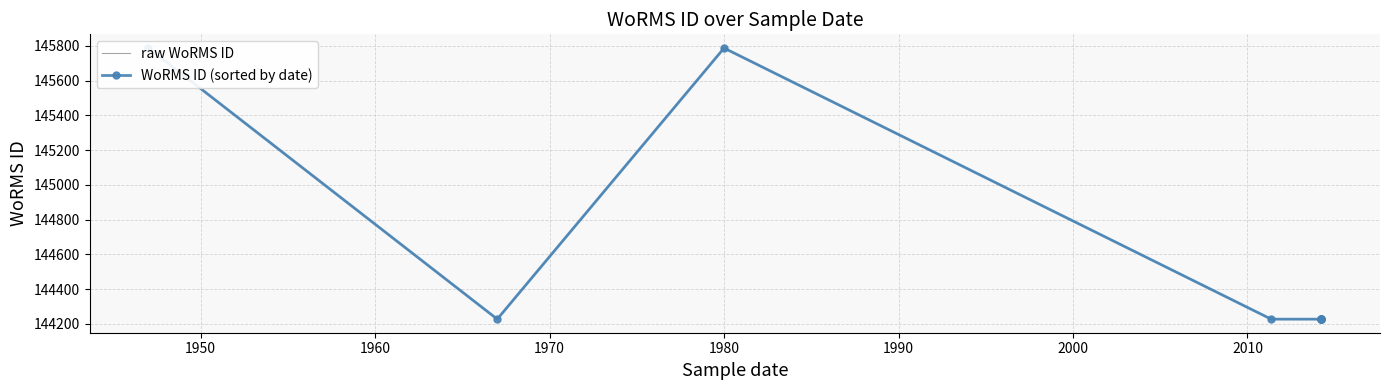

True or false: raw WoRMS ID and WoRMS ID (sorted by date) intersect in this chart.

False